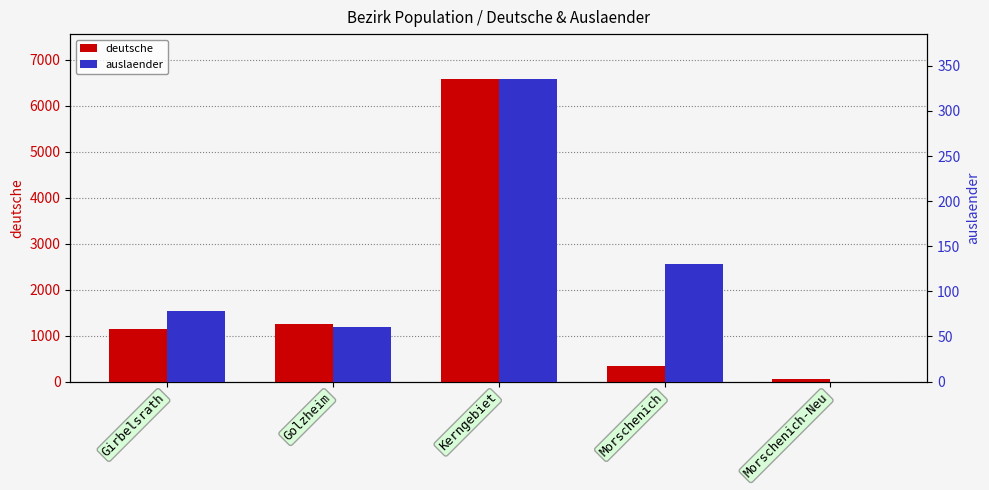

What is the label of the 3rd bar from the left?

Kerngebiet